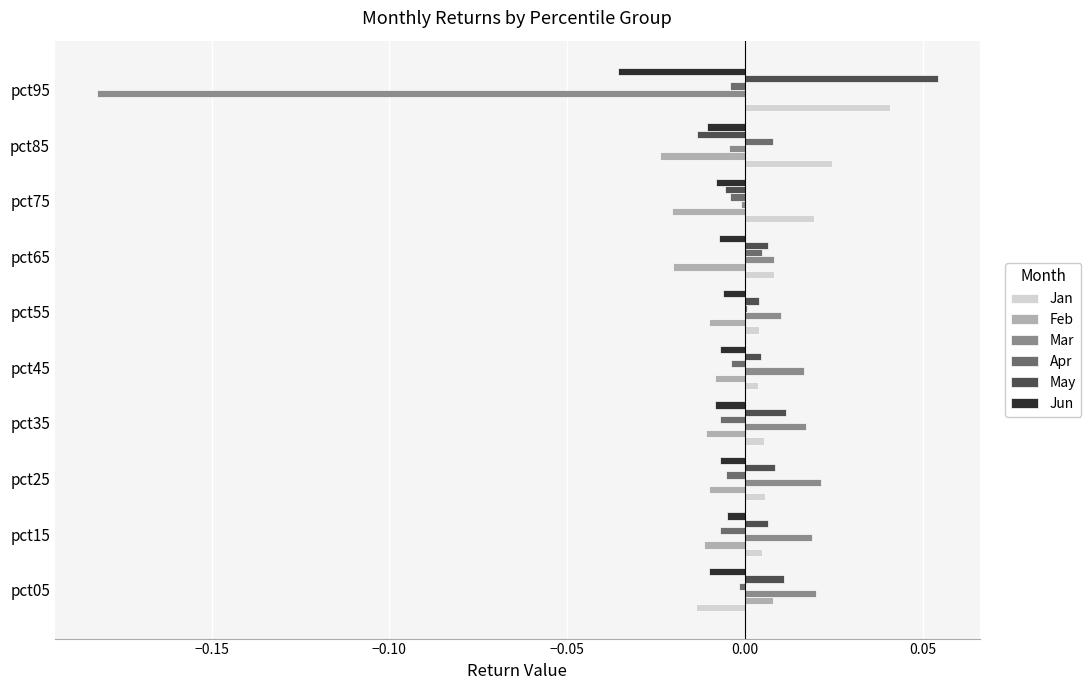

Which series has the largest range (max minus min)?

Mar